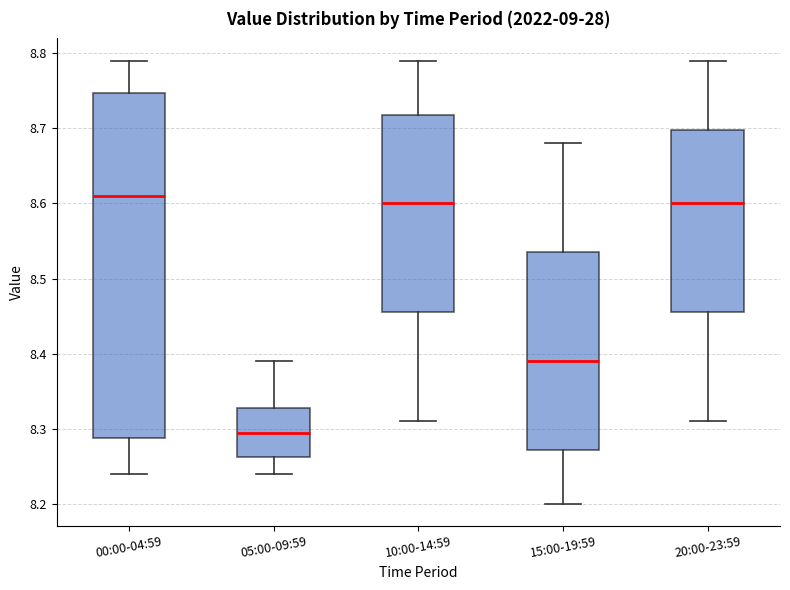

Which box is the tallest, from its lower edge to its upper edge?

00:00-04:59